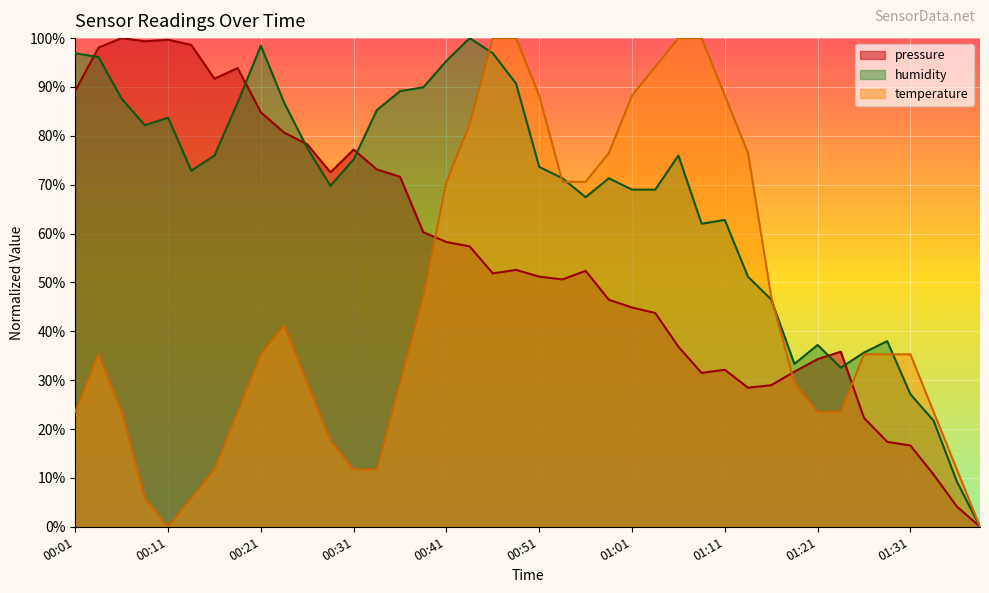

Which category has the highest value in the humidity series?

00:44